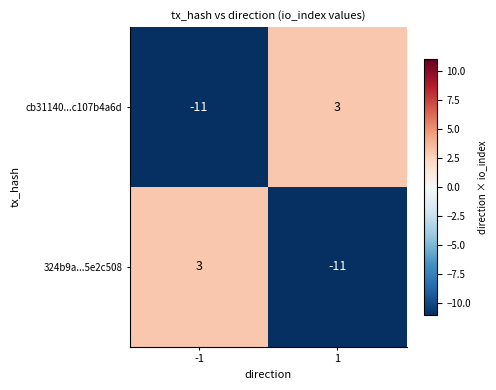

How many data points does each series have?

2